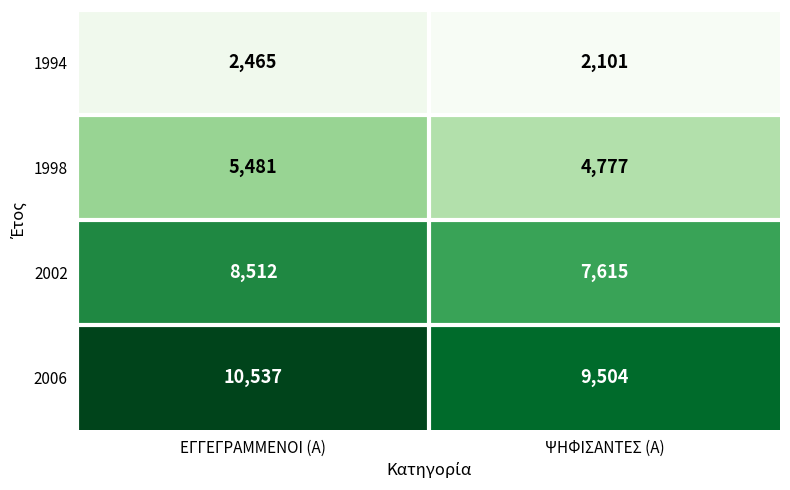

At which category is the sum across all series the highest?

ΕΓΓΕΓΡΑΜΜΕΝΟΙ (Α)